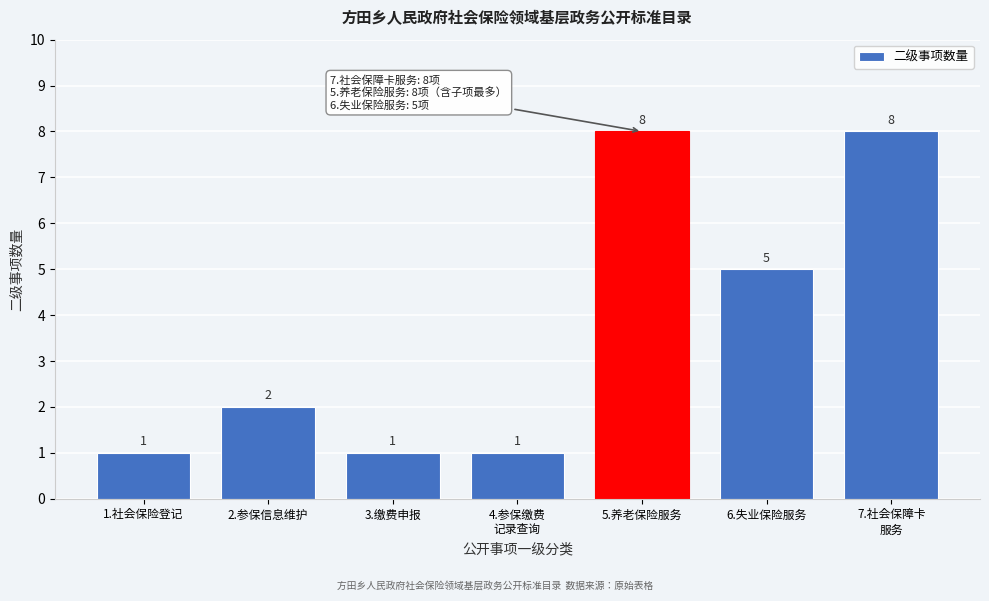

Reading right to left, list all the values displayed in this chart.

8	5	8	1	1	2	1